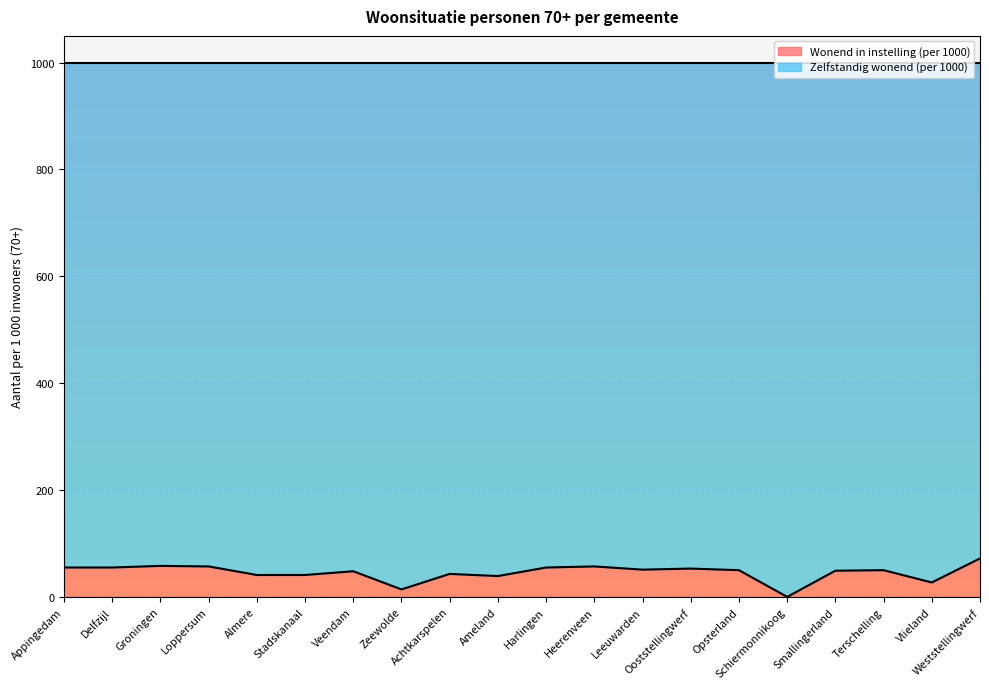

What is the difference between the values at Stadskanaal and Delfzijl?

14